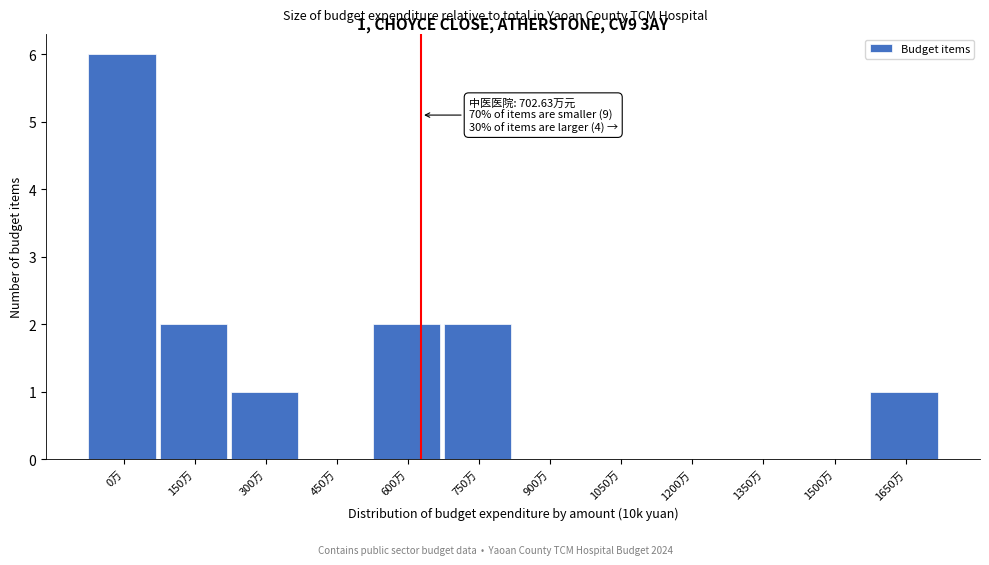

Reading left to right, extract all data points from this chart.

0万=6	150万=2	300万=1	450万=0	600万=2	750万=2	900万=0	1050万=0	1200万=0	1350万=0	1500万=0	1650万=1